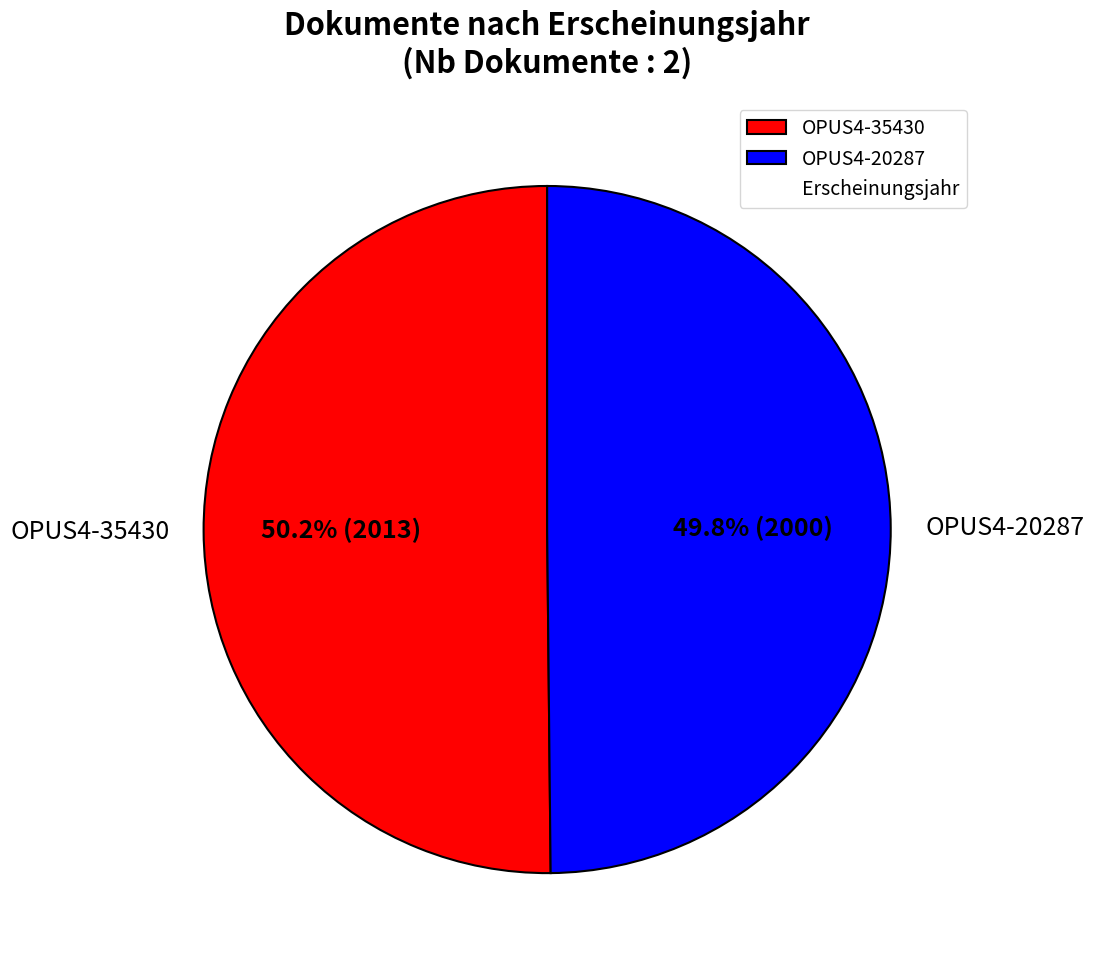

Is there any slice that represents more than half of the pie?

Yes